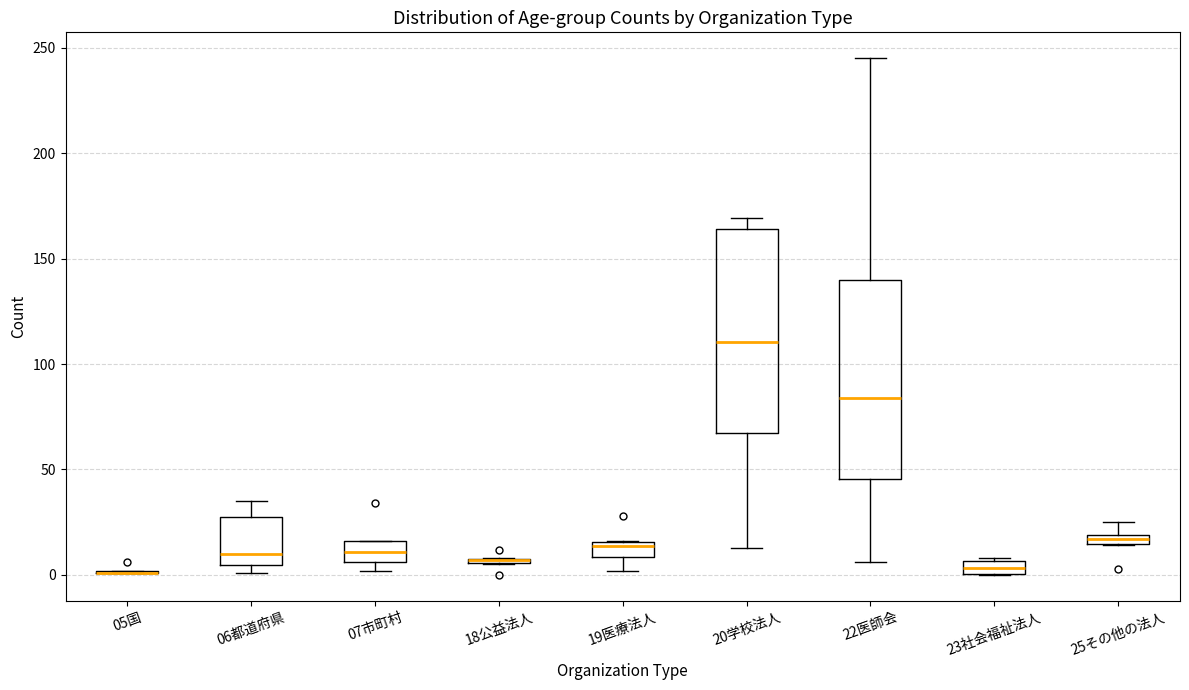

Where is the lower edge of the box for 07市町村 on the y-axis? The values are not printed on the chart, so give them approximately, as read against the axis.

5